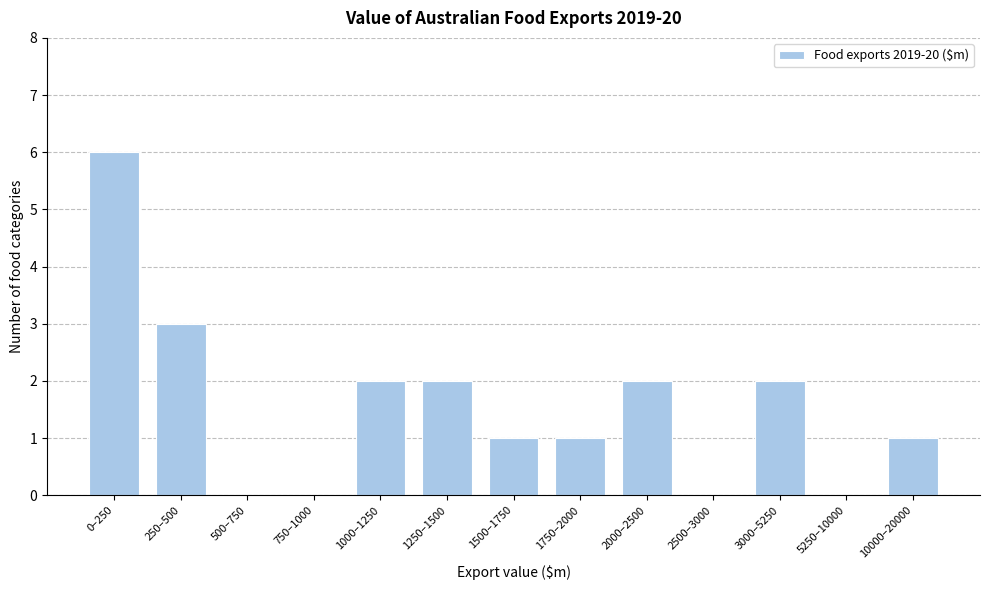

Reading left to right, extract all data points from this chart.

0–250=6	250–500=3	500–750=0	750–1000=0	1000–1250=2	1250–1500=2	1500–1750=1	1750–2000=1	2000–2500=2	2500–3000=0	3000–5250=2	5250–10000=0	10000–20000=1